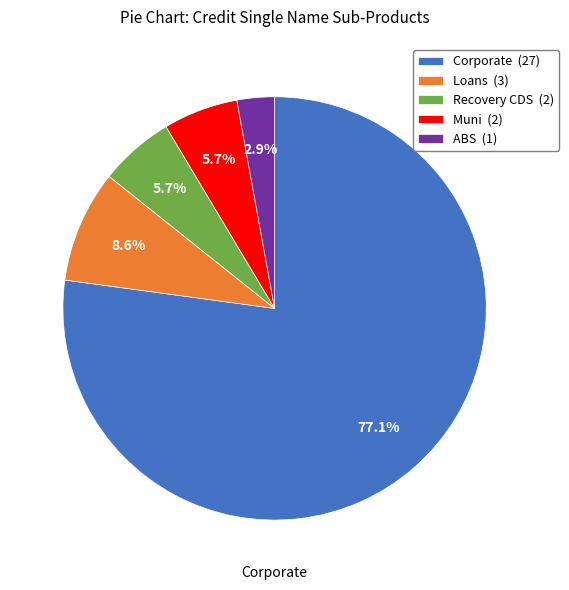

Between Recovery CDS (2) and Corporate (27), which is larger?

Corporate (27)